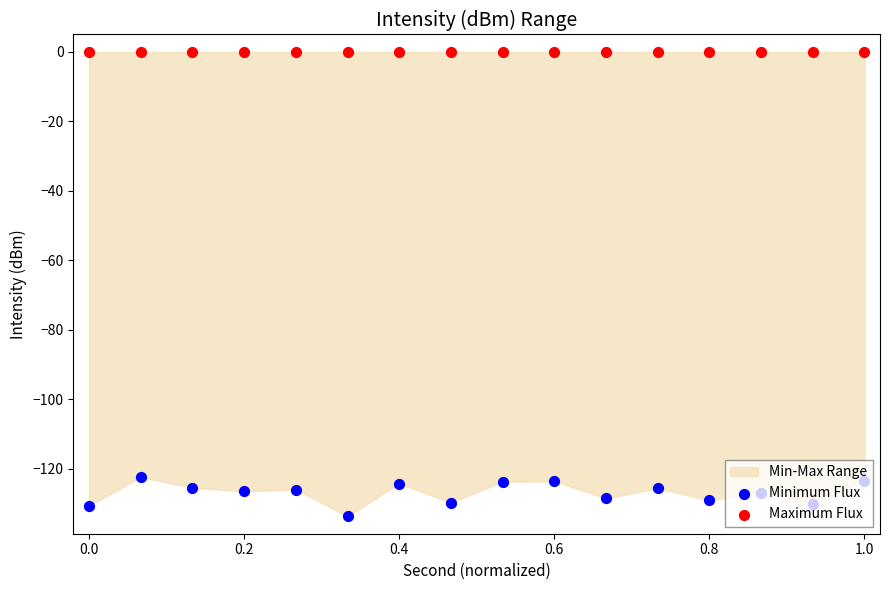

Is the value of Maximum Flux at 10 greater than the value of Minimum Flux at 9?

Yes